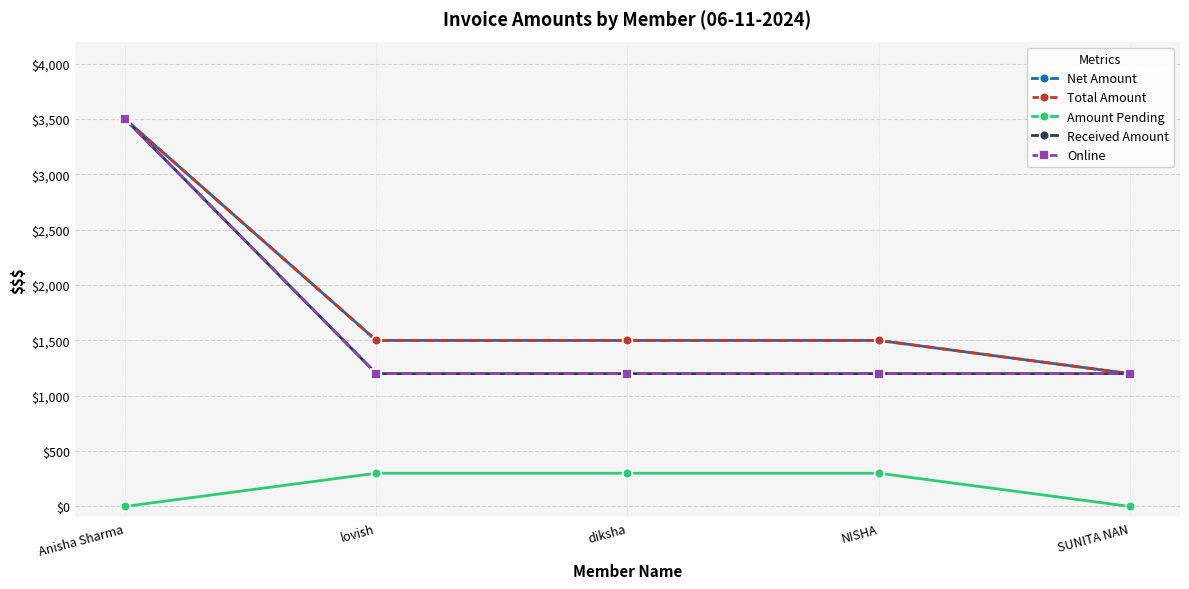

Which label corresponds to the largest value in the chart?

Anisha Sharma